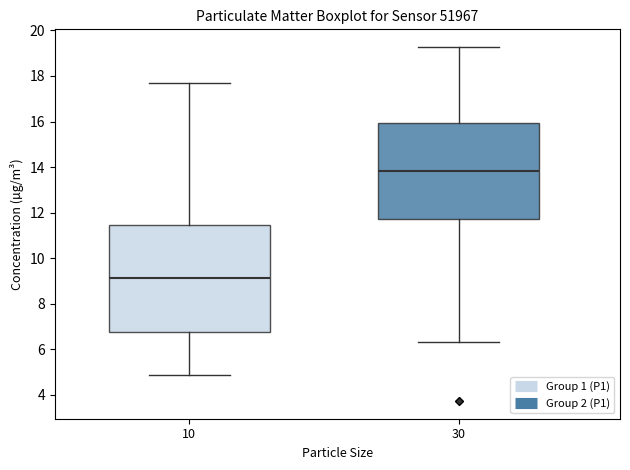

Reading left to right, transcribe this box plot: for each box, give where its median line is, the range the box spans, and where its two whiskers end, as read against the y-axis. The values are not printed on the chart, so give them approximately, as read against the axis.

10: median 9.2, box 6.8 to 11.4, whiskers 4.8 to 17.8
30: median 13.8, box 11.8 to 16.0, whiskers 6.4 to 19.2